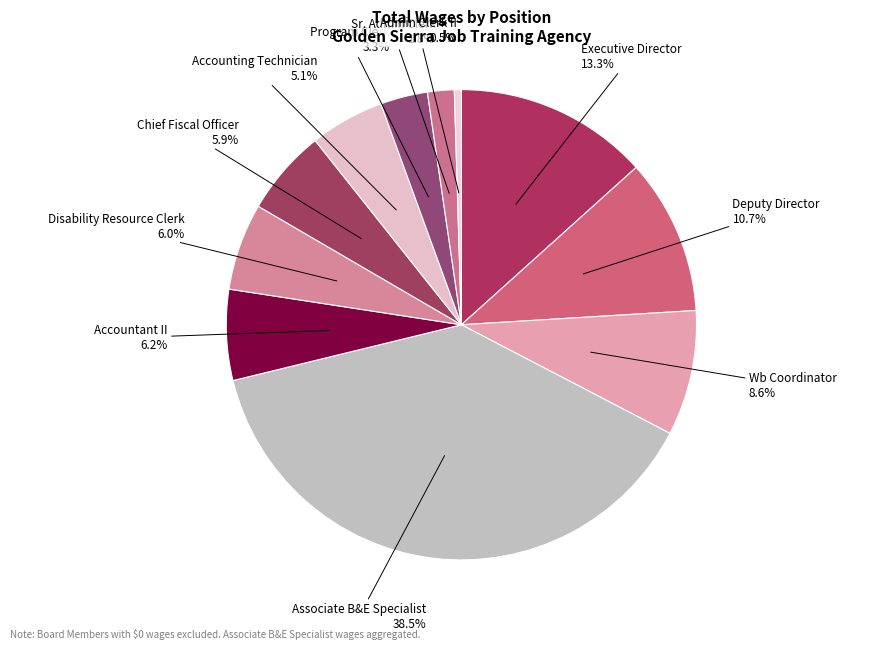

How many segments does this pie chart have?

11